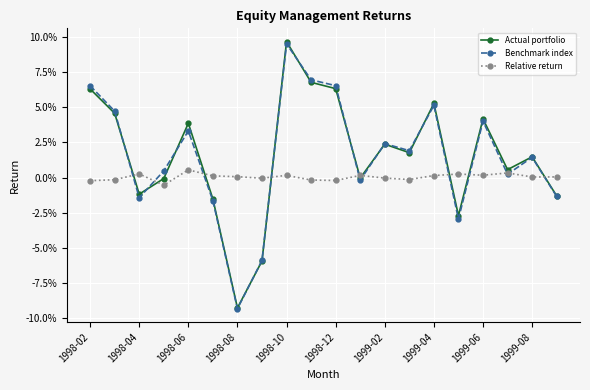

Reading left to right, list all the values displayed in this chart.

Actual portfolio: 0.1	0.0	-0.0	-0.0	0.0	-0.0	-0.1	-0.1	0.1	0.1	0.1	-0.0	0.0	0.0	0.1	-0.0	0.0	0.0	0.0	-0.0
Benchmark index: 0.1	0.0	-0.0	0.0	0.0	-0.0	-0.1	-0.1	0.1	0.1	0.1	-0.0	0.0	0.0	0.1	-0.0	0.0	0.0	0.0	-0.0
Relative return: -0.0	-0.0	0.0	-0.0	0.0	0.0	0.0	-0.0	0.0	-0.0	-0.0	0.0	-0.0	-0.0	0.0	0.0	0.0	0.0	0.0	0.0